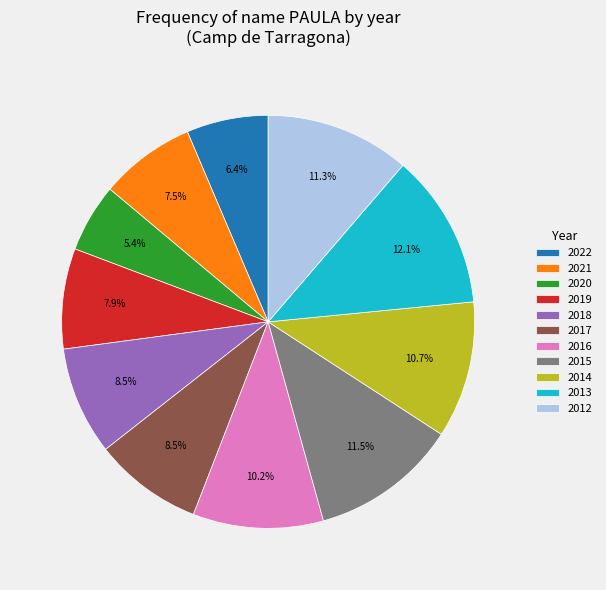

Count the number of slices in the pie.

11